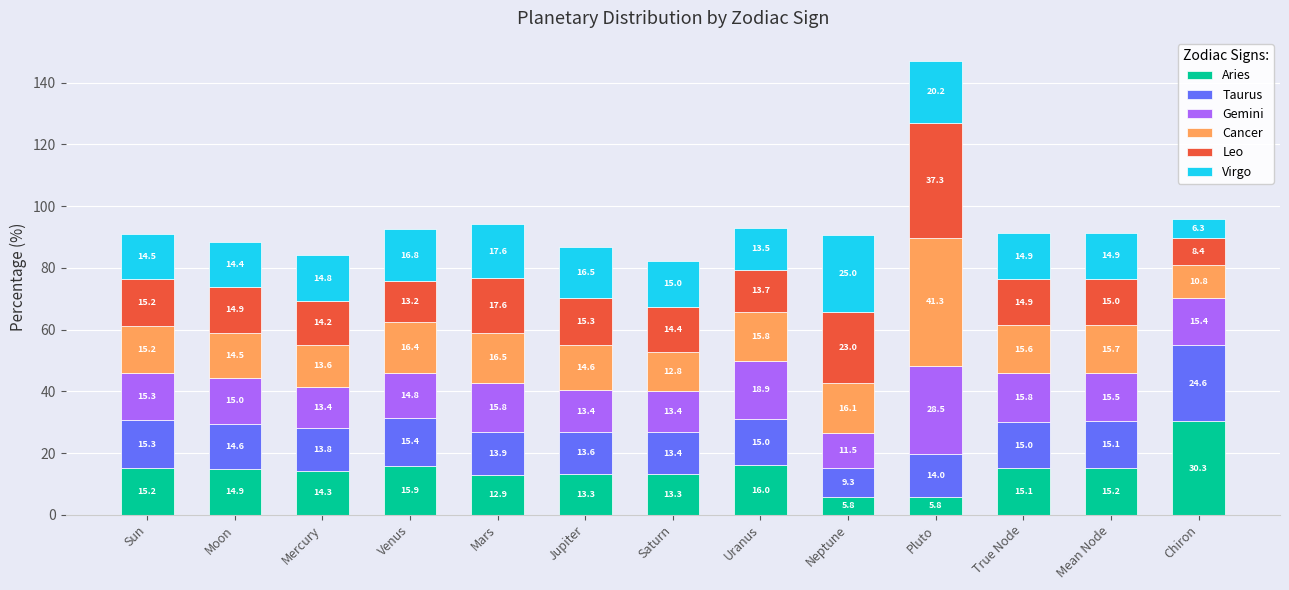

At which category is the sum across all series the highest?

Pluto